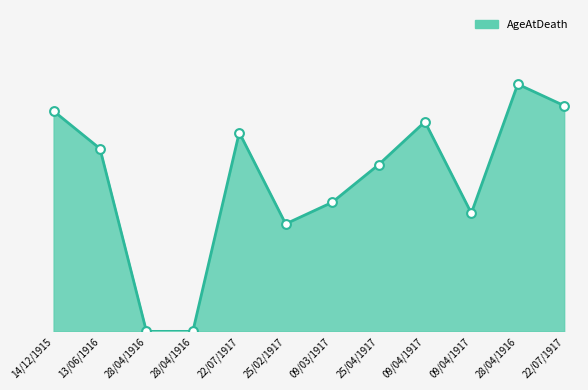

Is this an area chart (filled region under the line)?

Yes